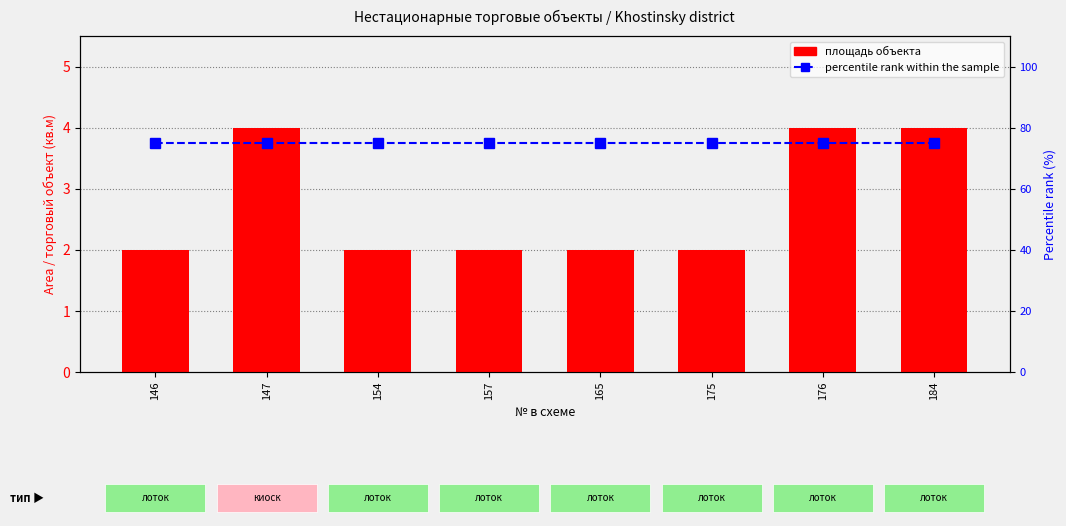

Reading left to right, list all the values displayed in this chart.

area (plot size): 146=2	147=4	154=2	157=2	165=2	175=2	176=4	184=4
percentile rank within the sample: 146=75	147=75	154=75	157=75	165=75	175=75	176=75	184=75